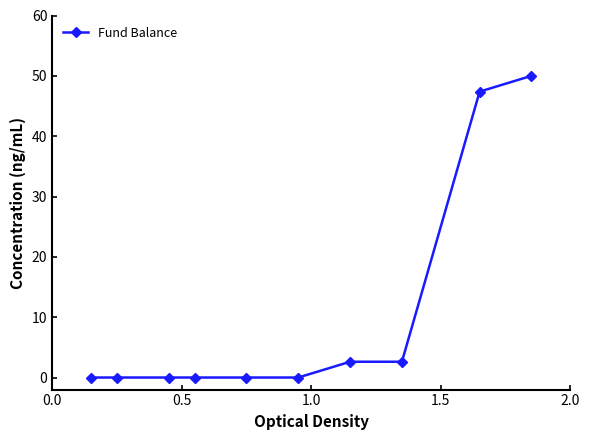

Is this an area chart (filled region under the line)?

No